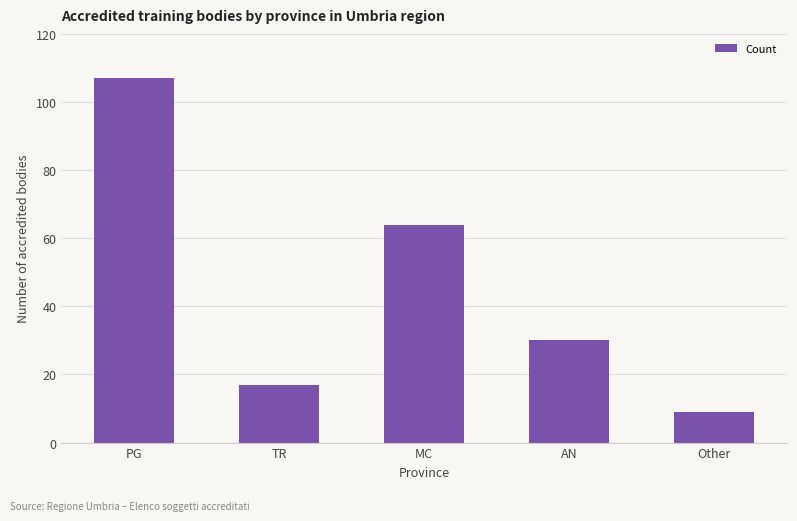

Where is the data nearest to the value 58?

MC